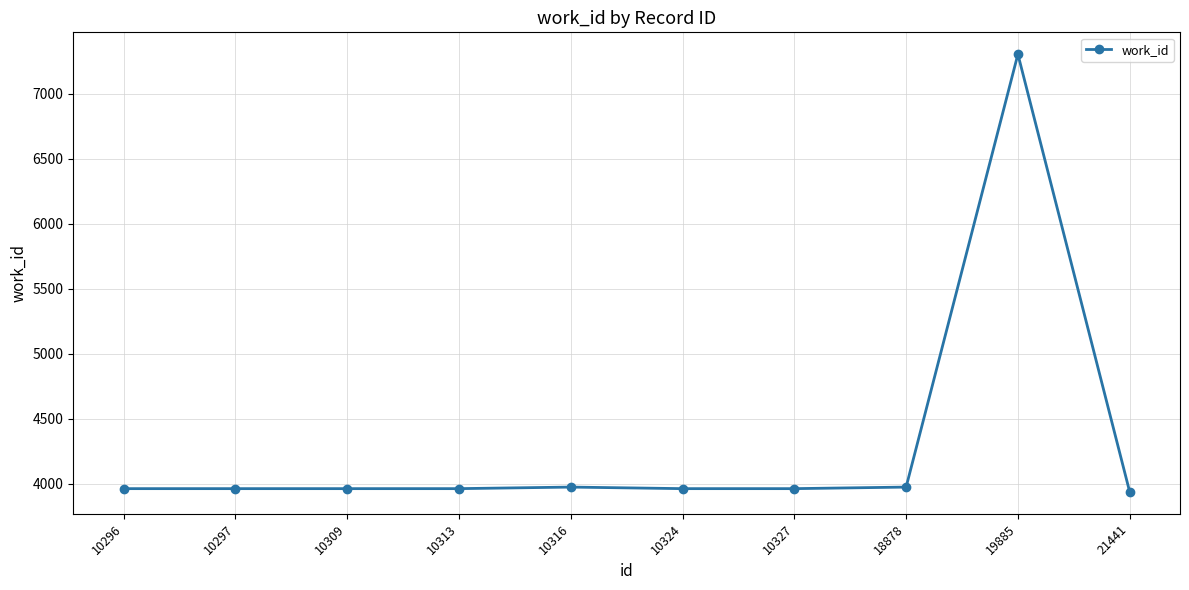

What is the minimum value shown in the chart?

3938